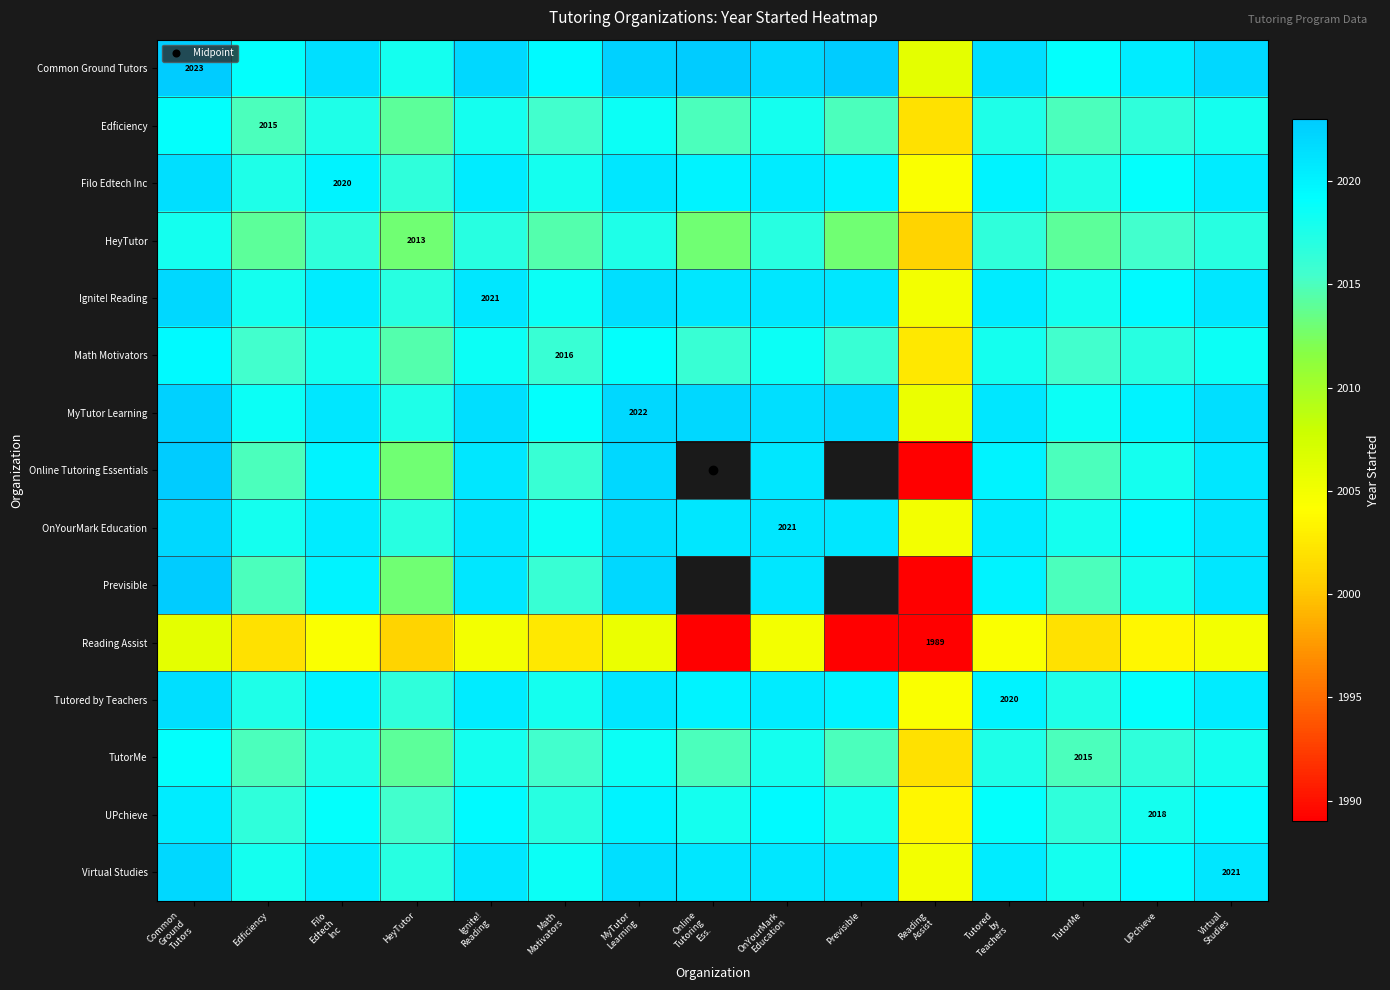

How many data points in Previsible are less than 2020?

6